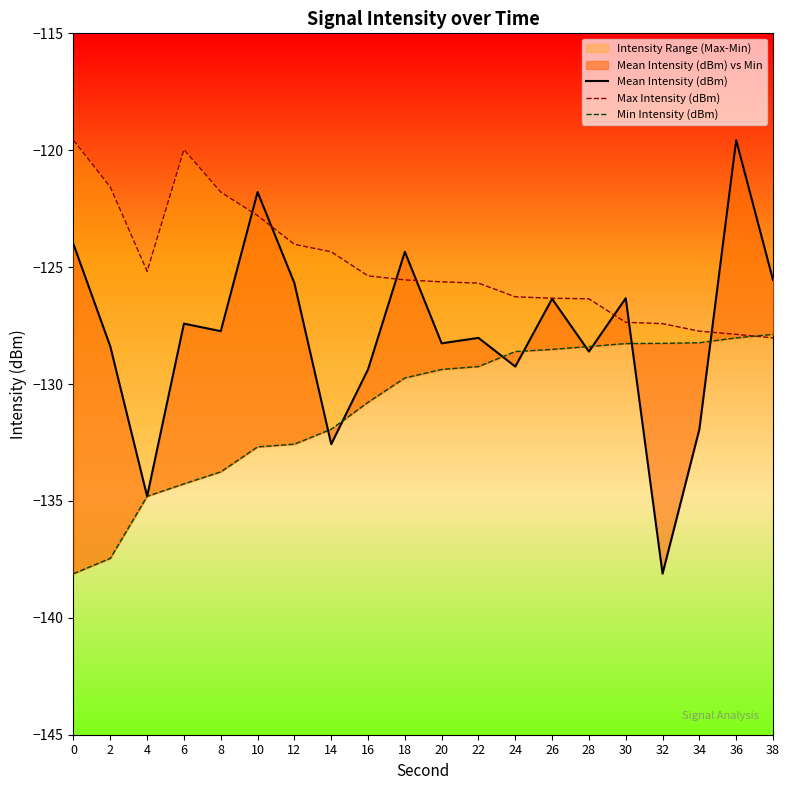

Where is Max Intensity (dBm) nearest to the value -123?

10